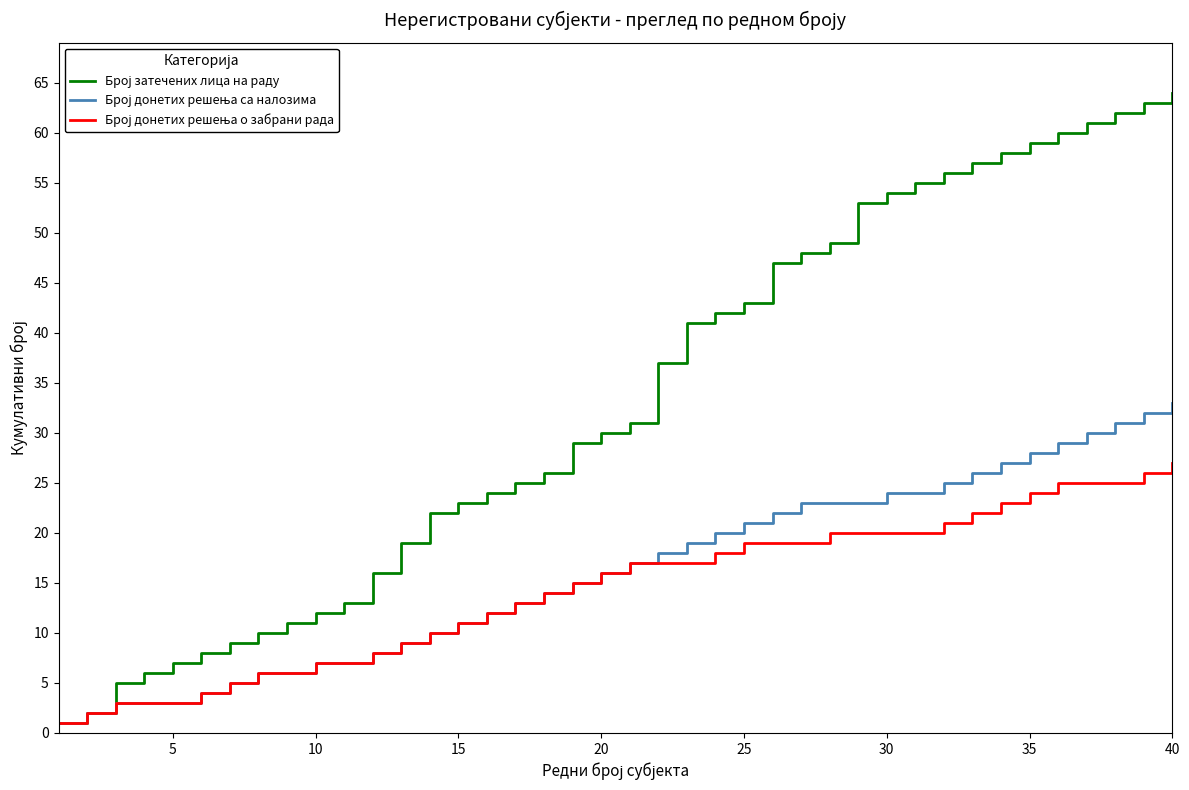

What is the maximum value shown in the chart?

64